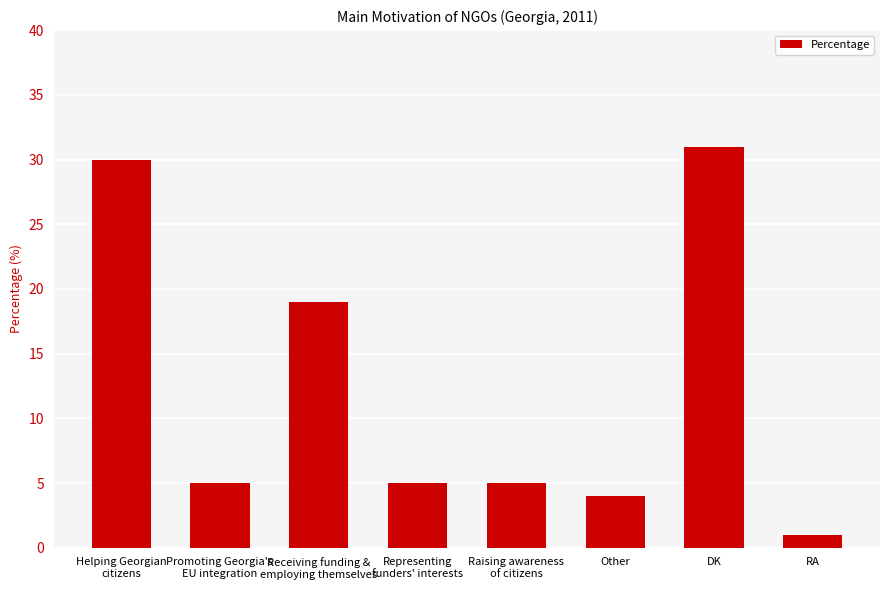

Are the bars grouped side by side (vs. stacked)?

No